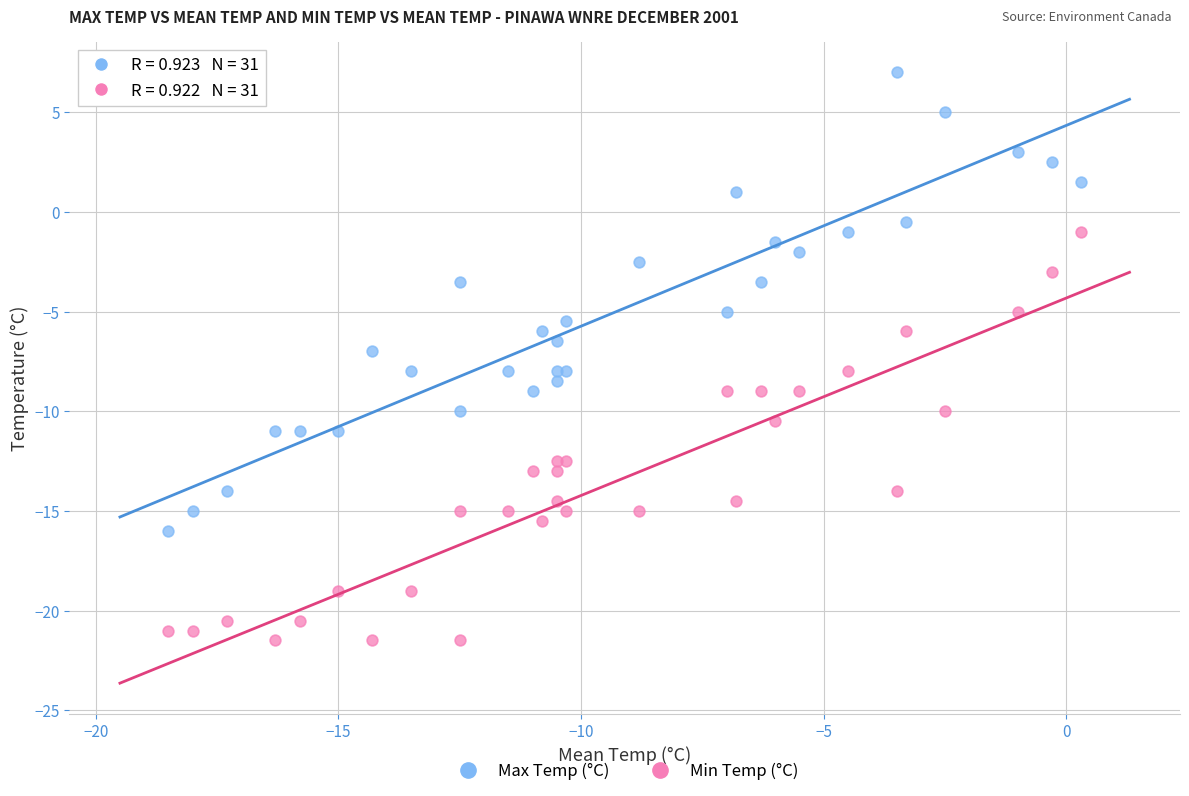

What is the X range (max minus min) for the scatter plot?

18.8